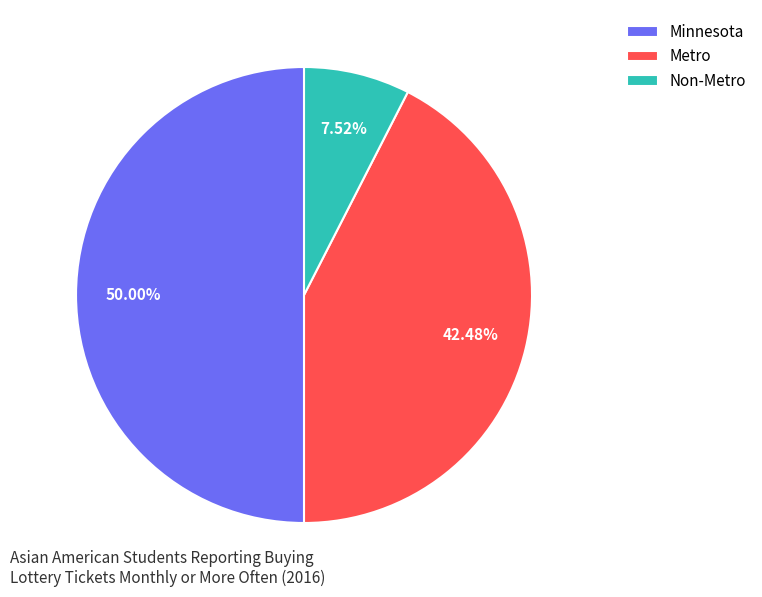

Is it true that Non-Metro is 8% of the pie?

True